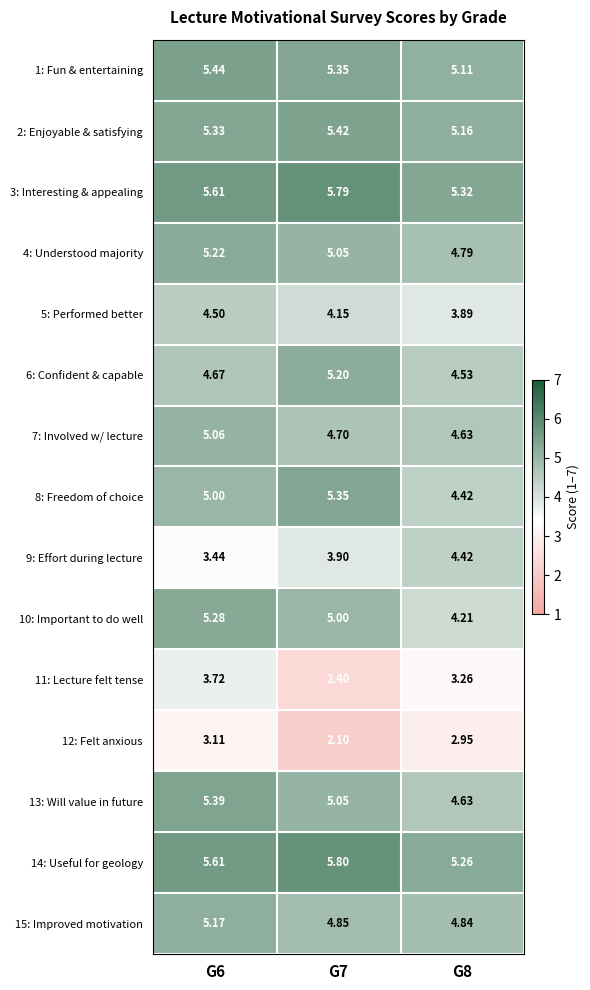

Reading left to right, what are all the values shown in this chart?

1: Fun & entertaining: G6=5.4	G7=5.3	G8=5.1
2: Enjoyable & satisfying: G6=5.3	G7=5.4	G8=5.2
3: Interesting & appealing: G6=5.6	G7=5.8	G8=5.3
4: Understood majority: G6=5.2	G7=5.0	G8=4.8
5: Performed better: G6=4.5	G7=4.2	G8=3.9
6: Confident & capable: G6=4.7	G7=5.2	G8=4.5
7: Involved w/ lecture: G6=5.1	G7=4.7	G8=4.6
8: Freedom of choice: G6=5.0	G7=5.3	G8=4.4
9: Effort during lecture: G6=3.4	G7=3.9	G8=4.4
10: Important to do well: G6=5.3	G7=5.0	G8=4.2
11: Lecture felt tense: G6=3.7	G7=2.4	G8=3.3
12: Felt anxious: G6=3.1	G7=2.1	G8=3.0
13: Will value in future: G6=5.4	G7=5.0	G8=4.6
14: Useful for geology: G6=5.6	G7=5.8	G8=5.3
15: Improved motivation: G6=5.2	G7=4.8	G8=4.8